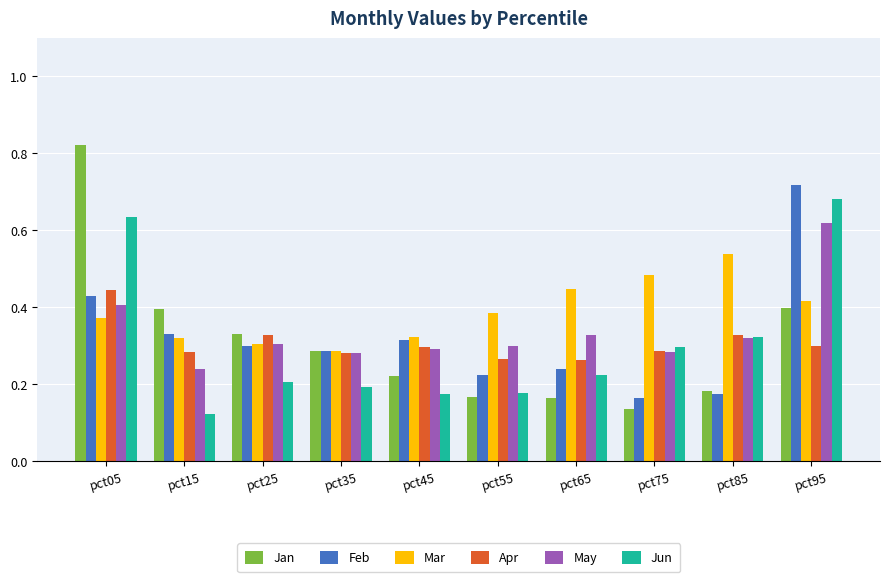

Which series changed the most between pct25 and pct95?

Jun